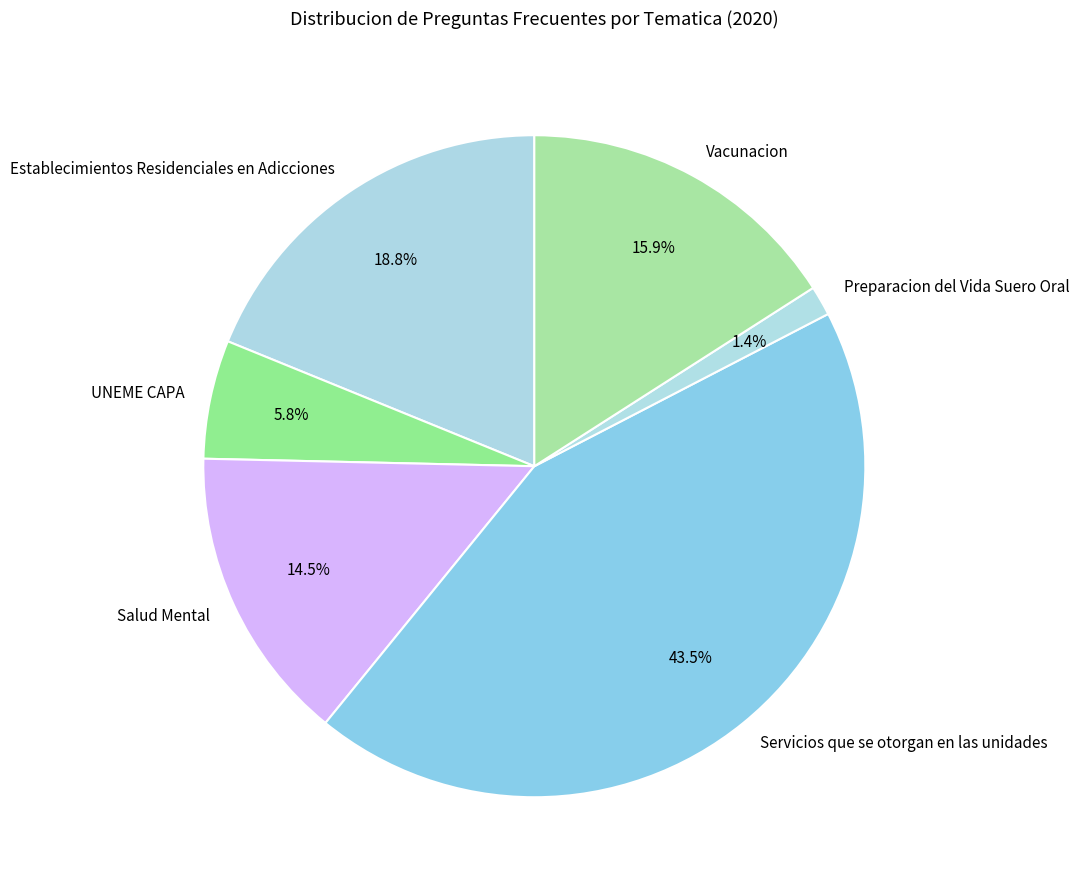

True or false: Vacunacion accounts for 16% of the total.

True